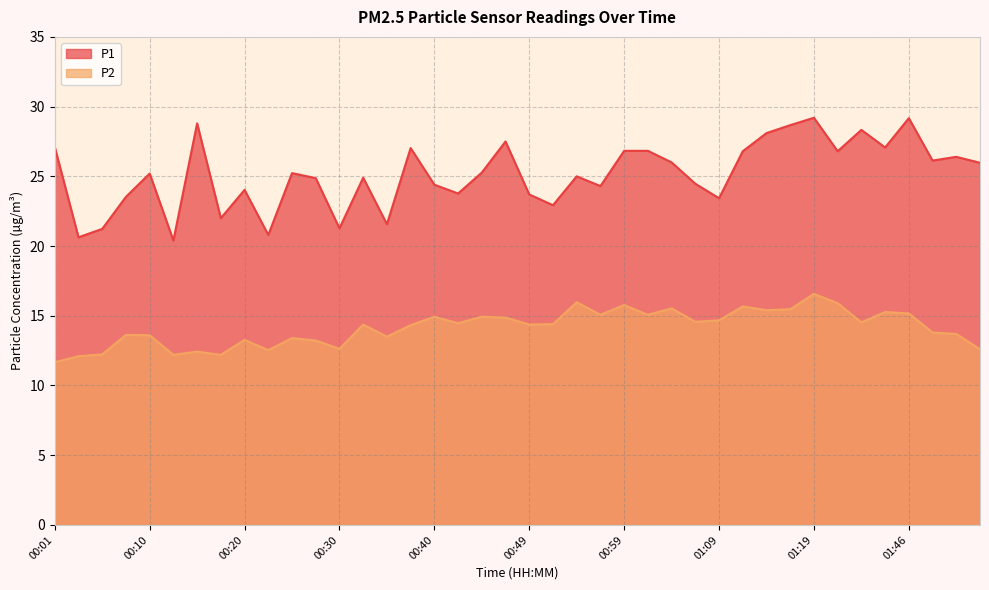

True or false: P2 and P1 intersect in this chart.

False